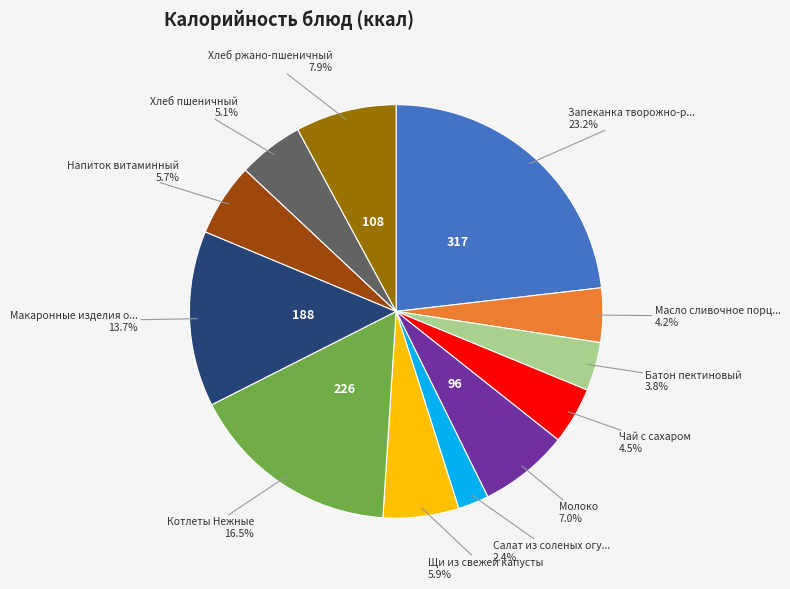

Is there any slice that represents more than half of the pie?

No